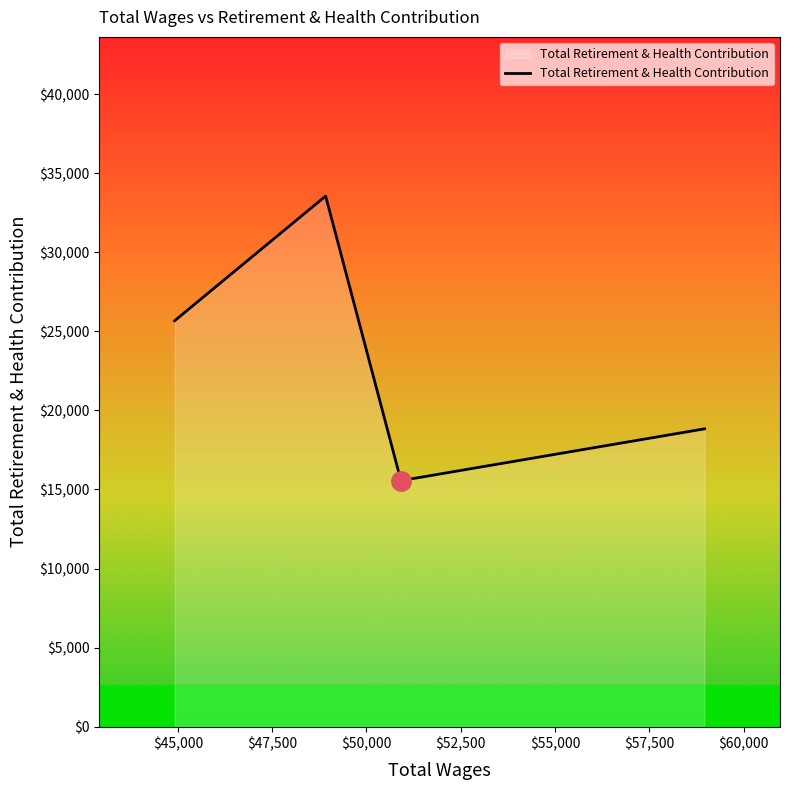

What is the sum of all values?

93625